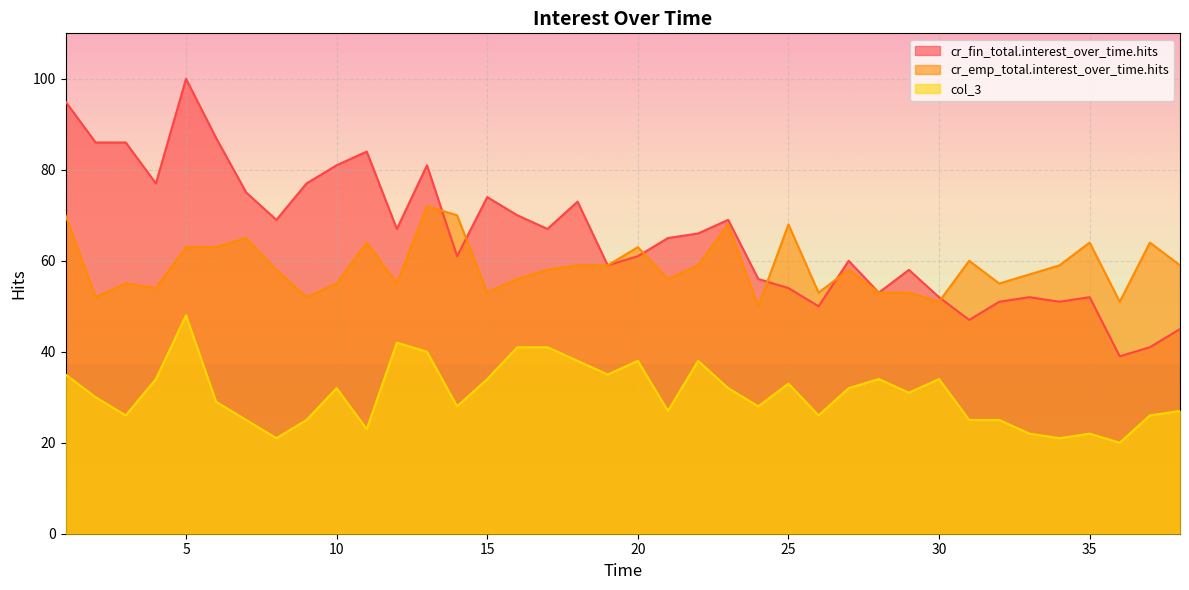

True or false: col_3 has a value of 31 at 29.

True